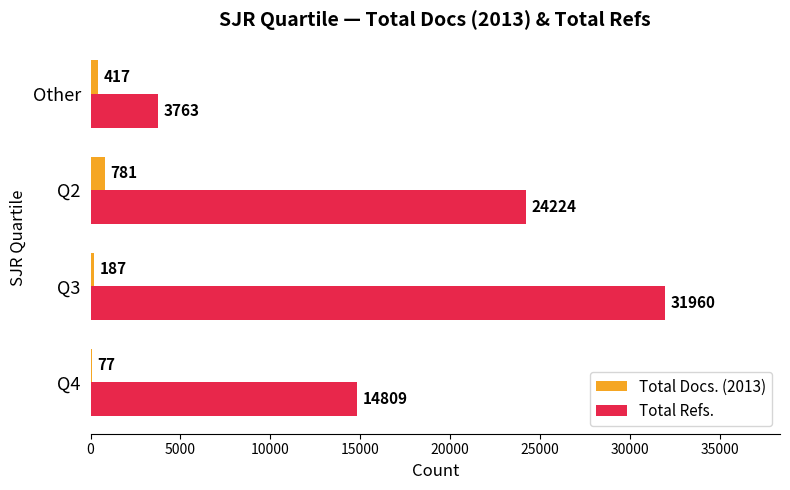

How many series are shown in this chart?

2